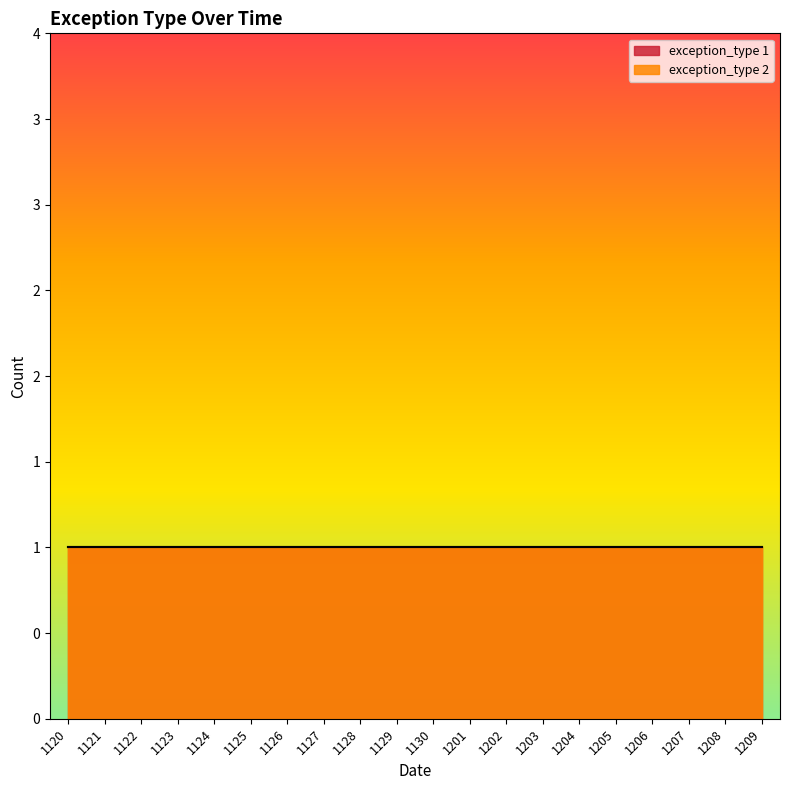

True or false: exception_type_2 and exception_type_1 cross at least once.

False